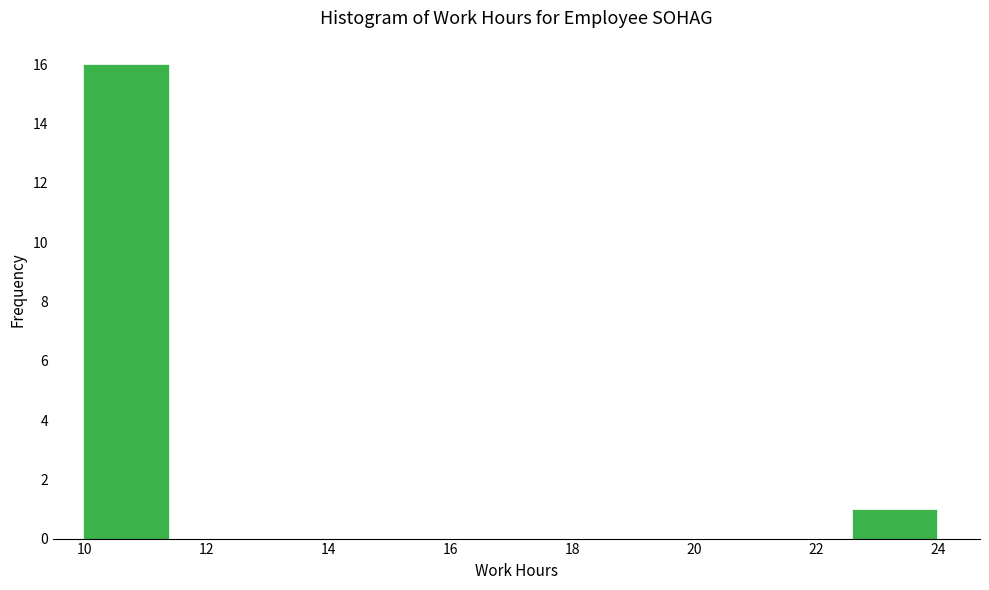

What is the height of the bar covering 9.98 to 11.38 on the x-axis? Neither the bar edges nor the heights are printed on the chart, so give them approximately, as read against the axes.

16